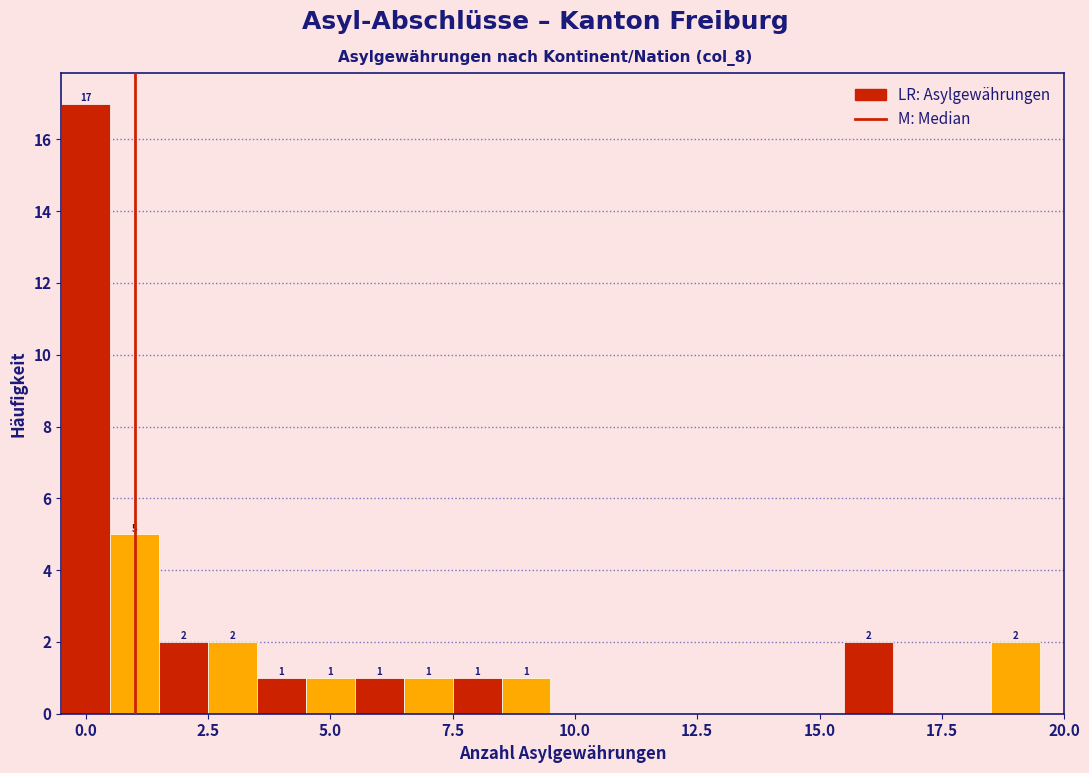

Around what value on the x-axis is the tallest bar? Give the approximate position of its centre, as read against the axis.

0.0